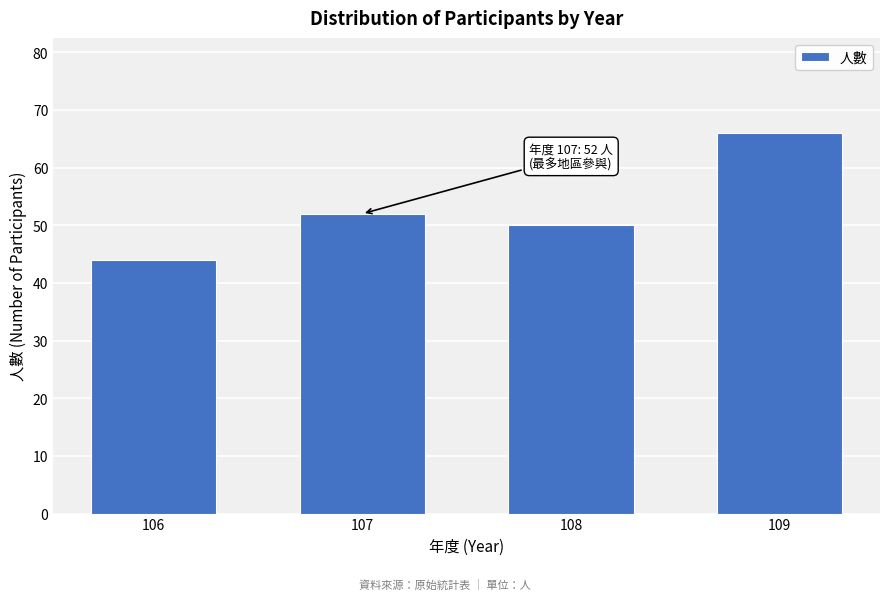

Reading left to right, what are all the values shown in this chart?

44	52	50	66